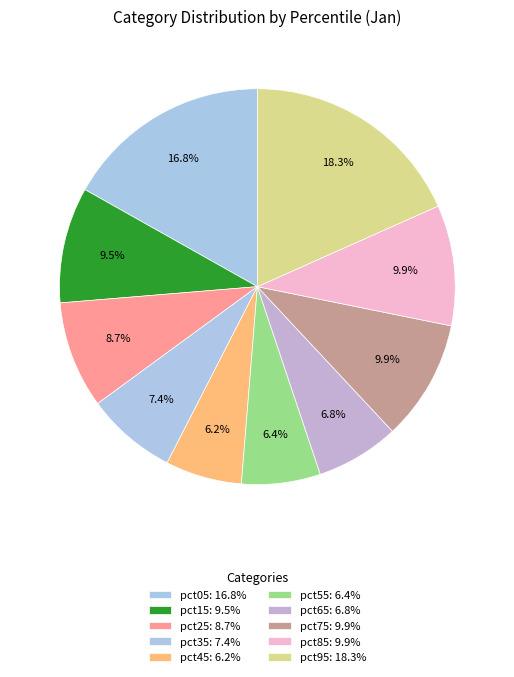

To the nearest percent, what is the combined percentage of pct25 and pct05?

26%